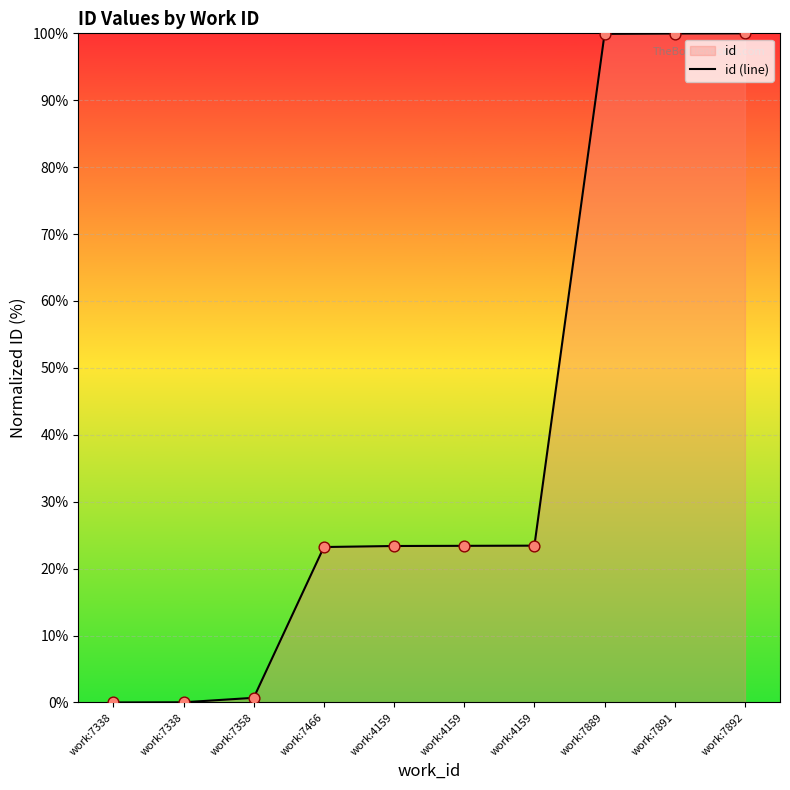

What is the ratio of the value at work:4159 to the value at work:4159?

1.0